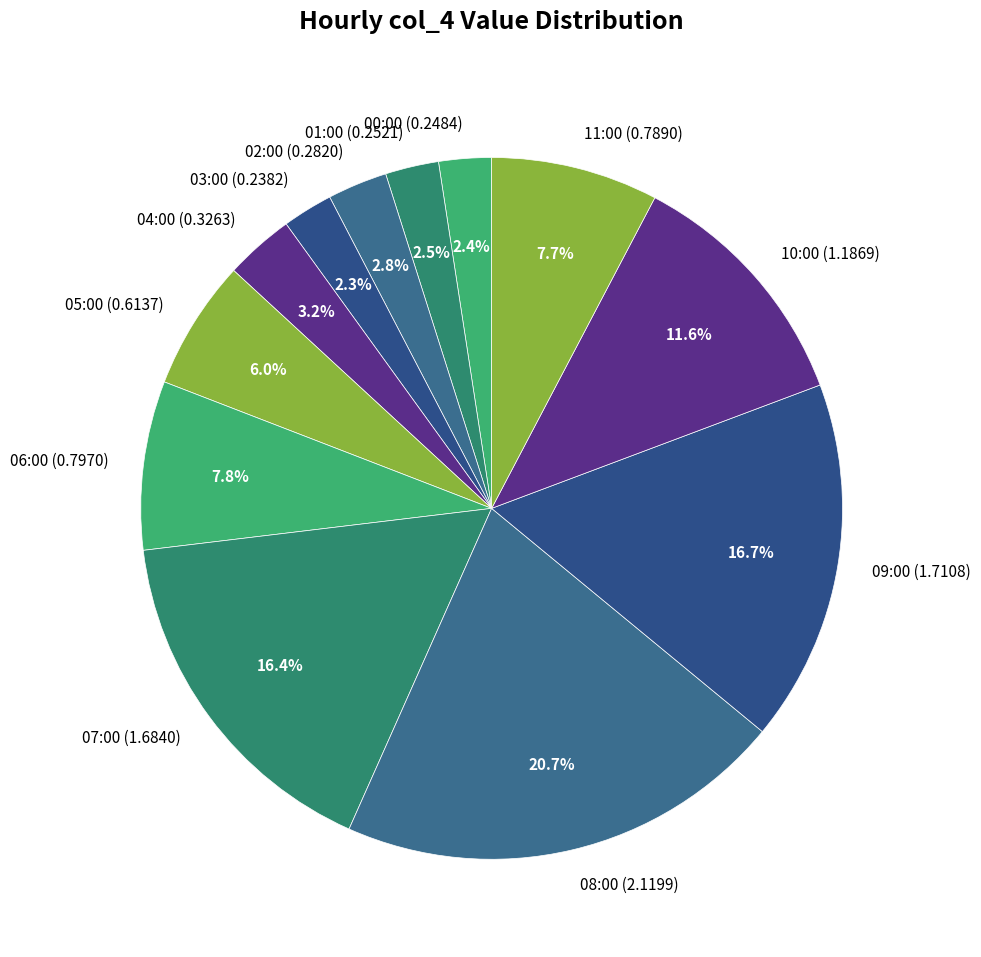

What is the total percentage of 10:00 and 07:00?

28.0%